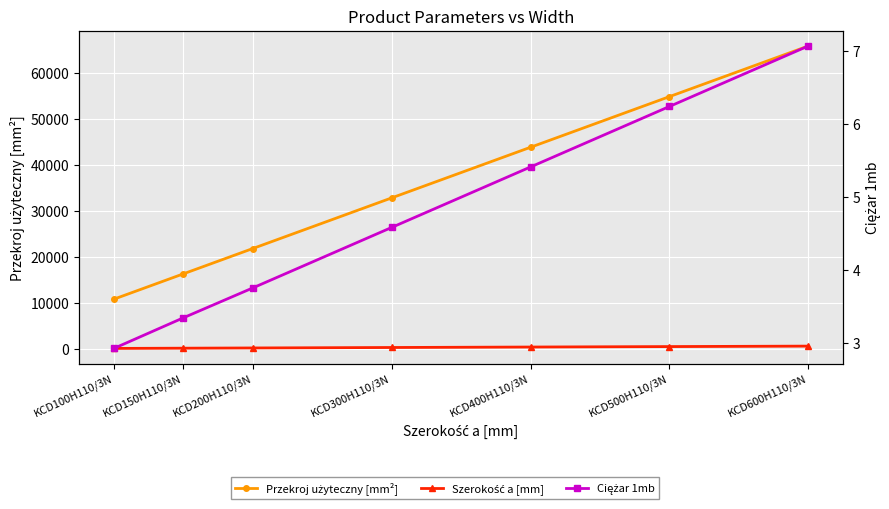

What is the label of the 5th point from the left?

KCD400H110/3N